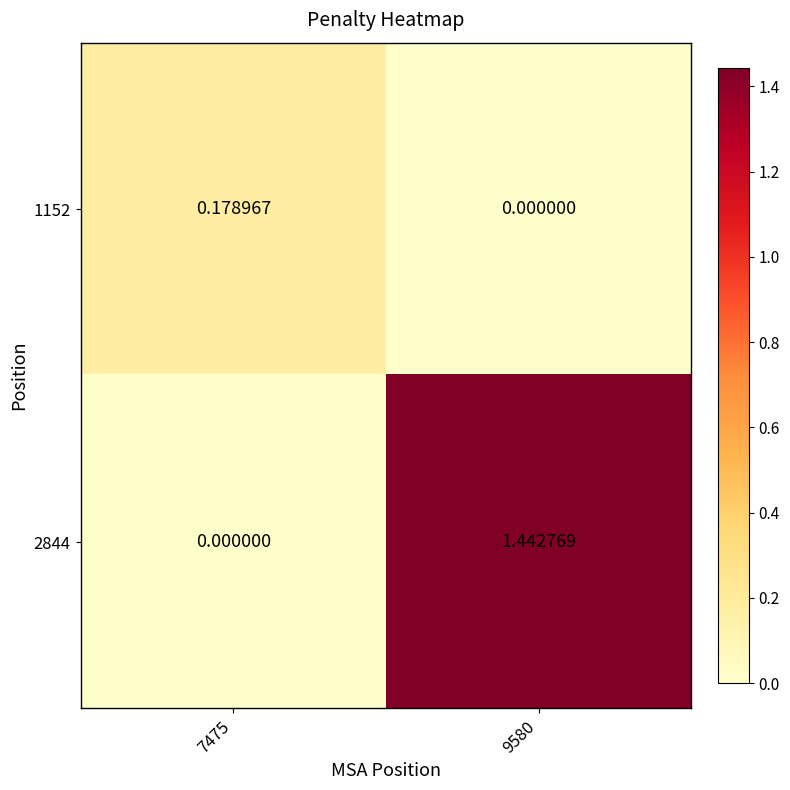

Which series has the largest total across all categories?

2844